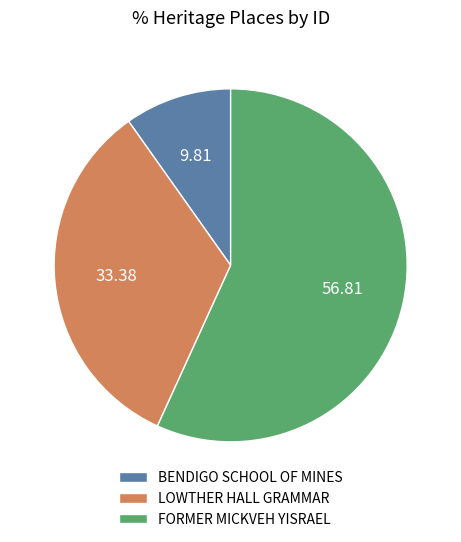

Between BENDIGO SCHOOL OF MINES and FORMER MICKVEH YISRAEL, which is larger?

FORMER MICKVEH YISRAEL